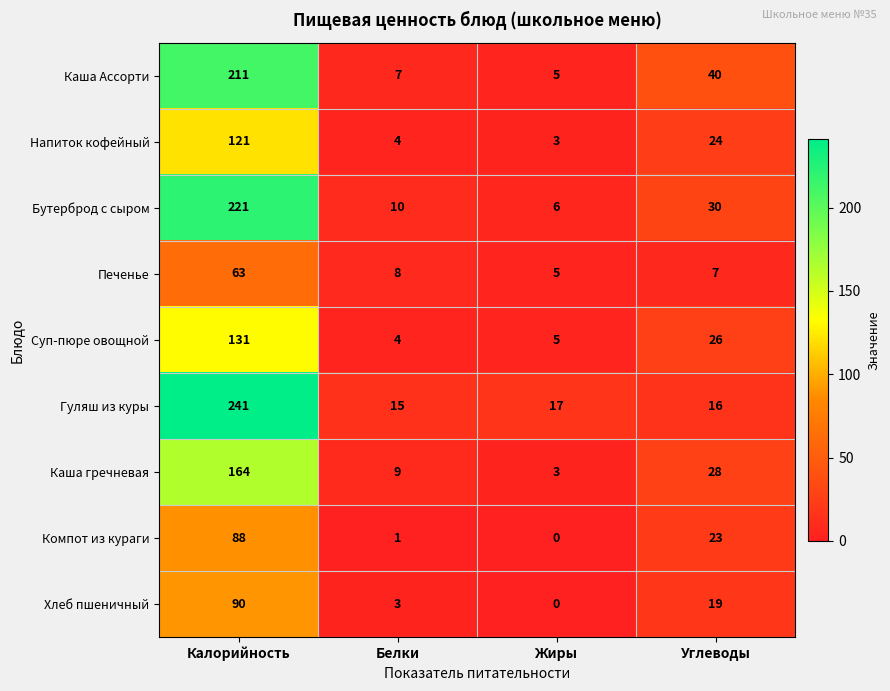

What is the difference between the highest and lowest values at Белки?

14